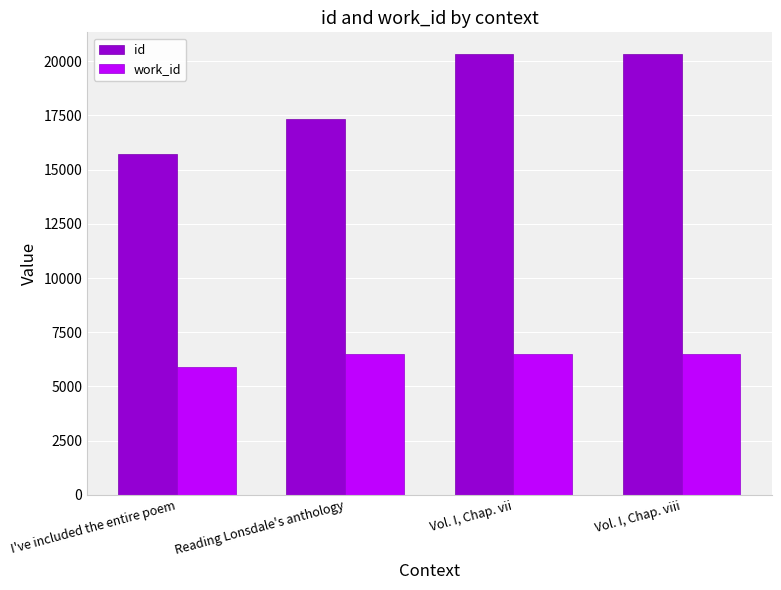

Where does the work_id series first go above 6506?

Reading Lonsdale's anthology